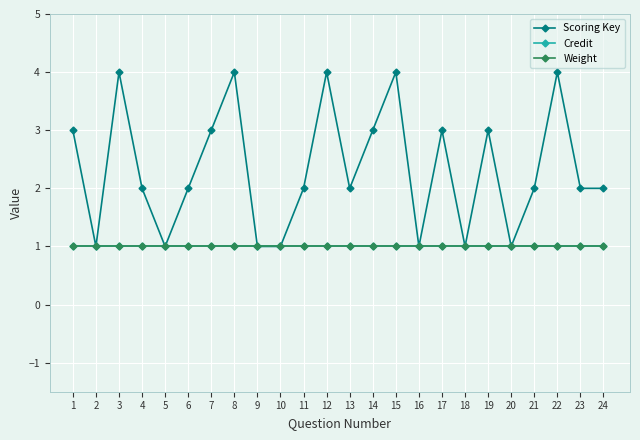

Between 3 and 8, which series saw the biggest shift?

Scoring Key